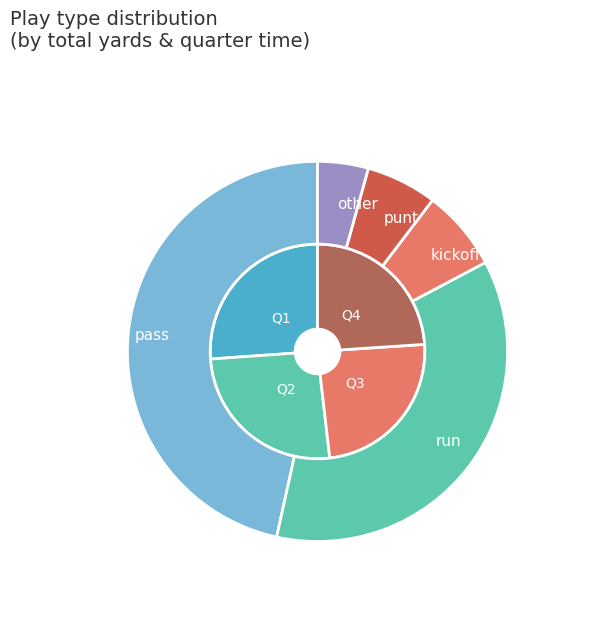

The run slice represents 36% of the pie. True or false?

True